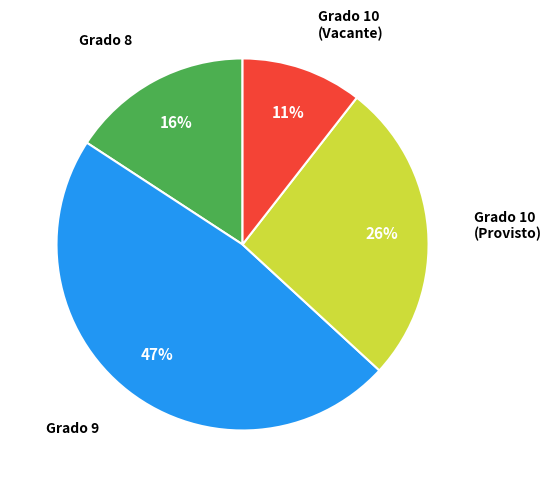

To the nearest percent, what is the average slice percentage?

25%